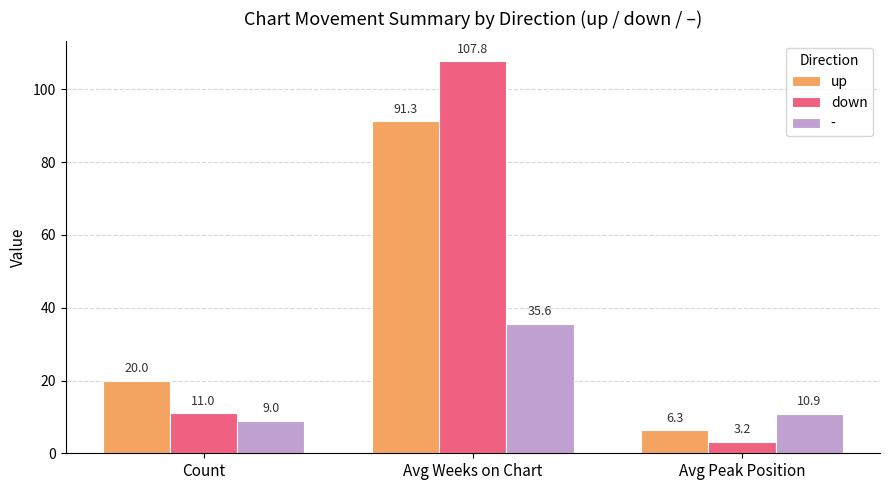

What is the maximum value for down?

107.8